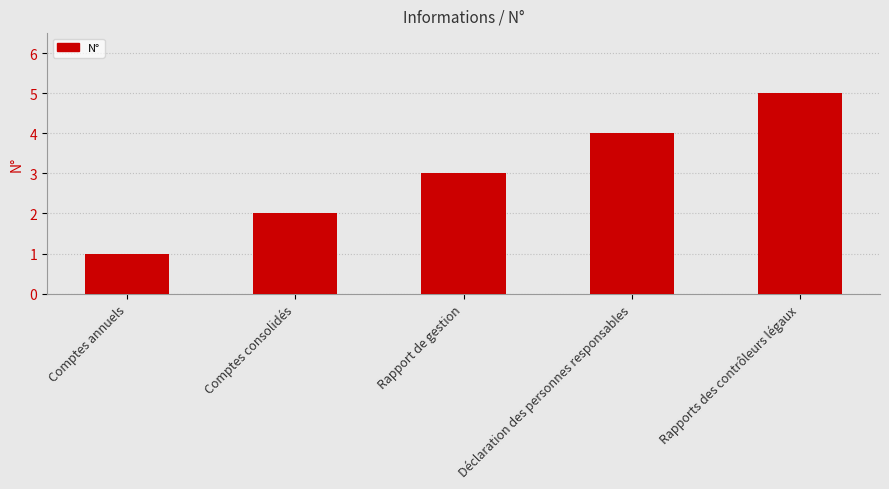

The chart shows a value of 8 at Rapports des contrôleurs légaux. True or false?

False